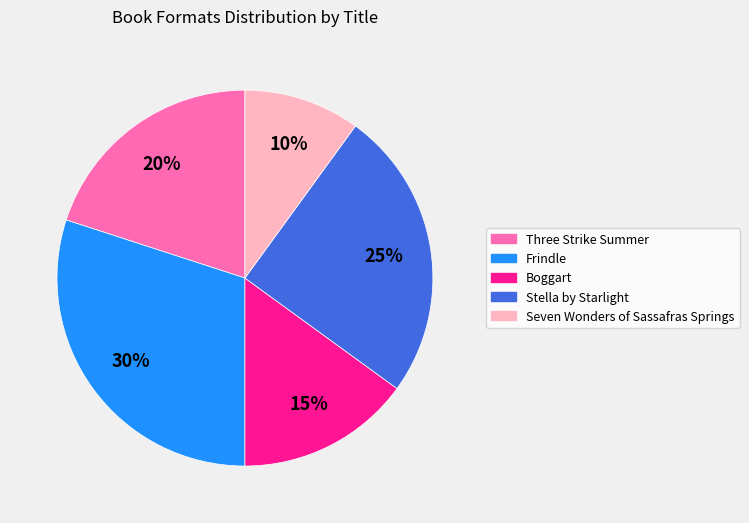

True or false: Frindle accounts for 16% of the total.

False